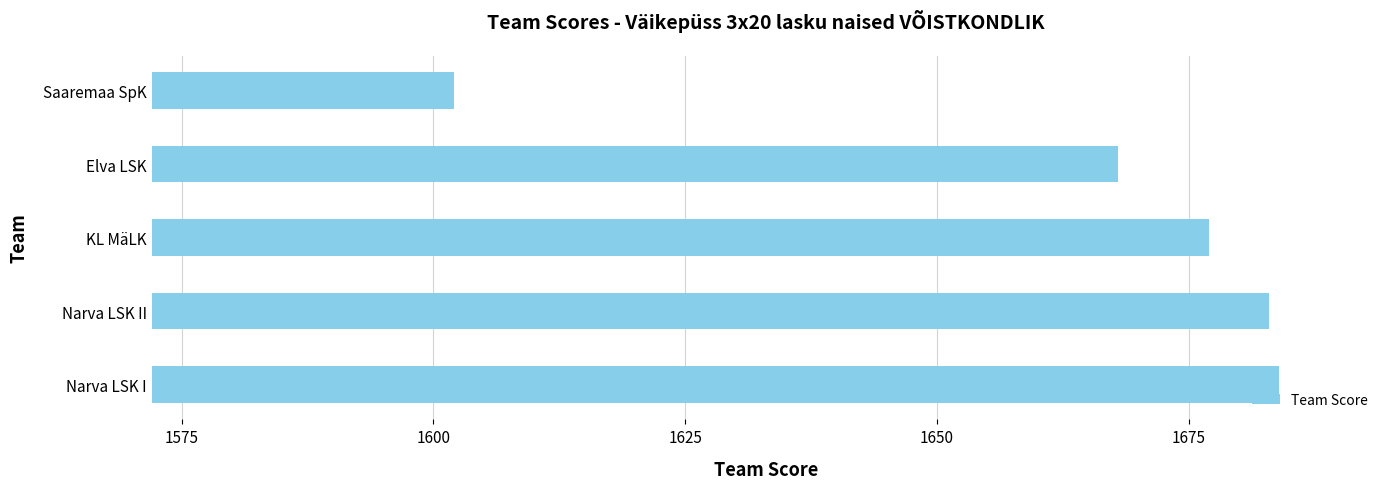

What is the difference between the second highest and second lowest values?

15